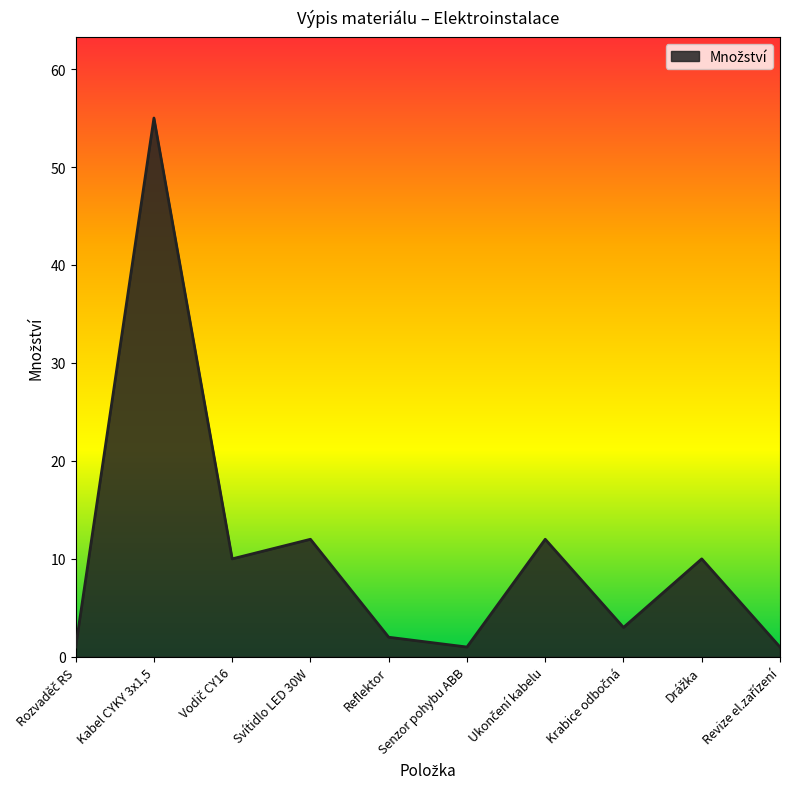

How many lines are shown in the chart?

1